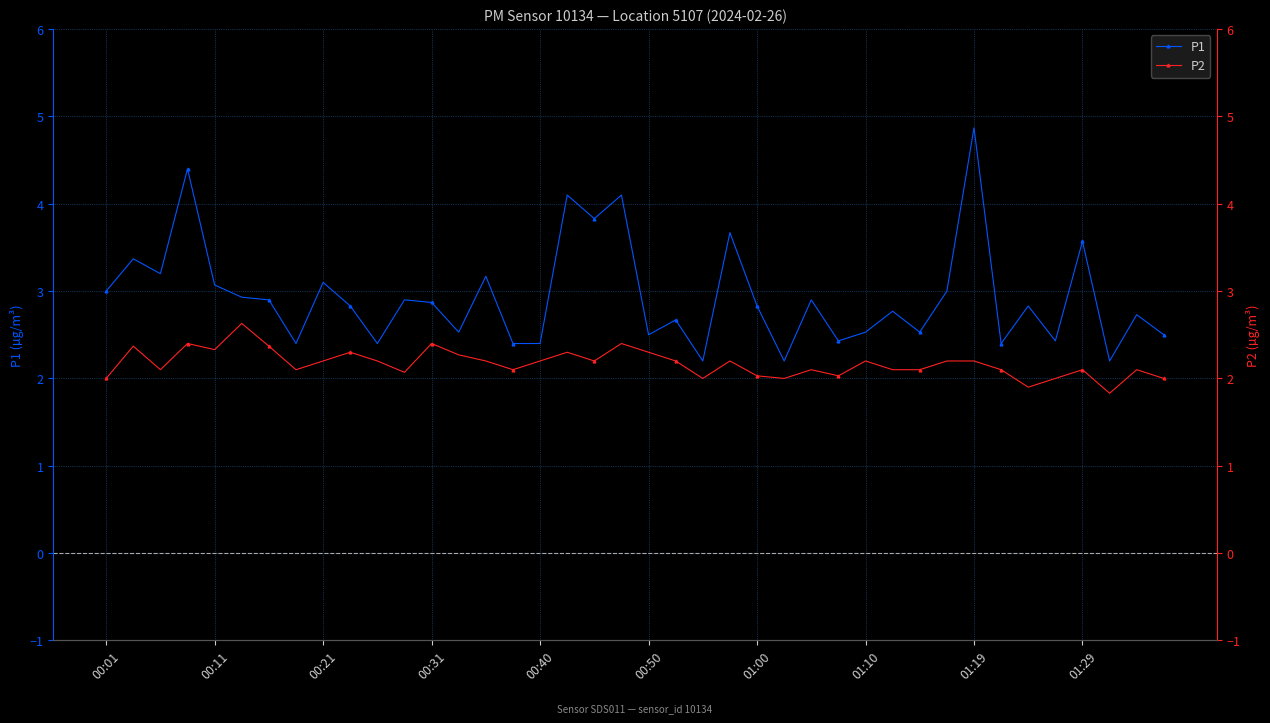

True or false: P1 has a value of 0.5 at 00:40.

False